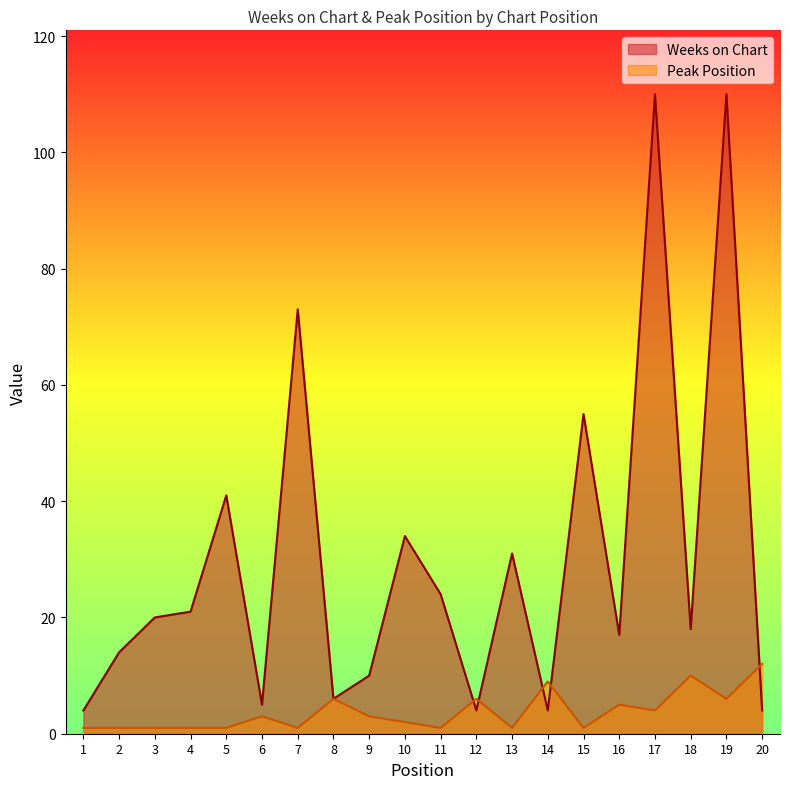

At which category does Peak Position reach its first local valley?

7